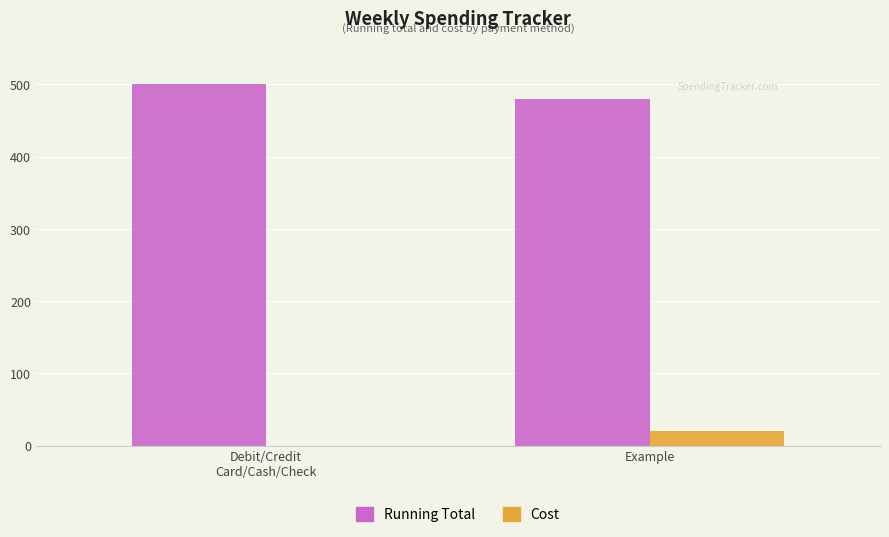

The Running Total series shows 500 at Debit/Credit
Card/Cash/Check. True or false?

True